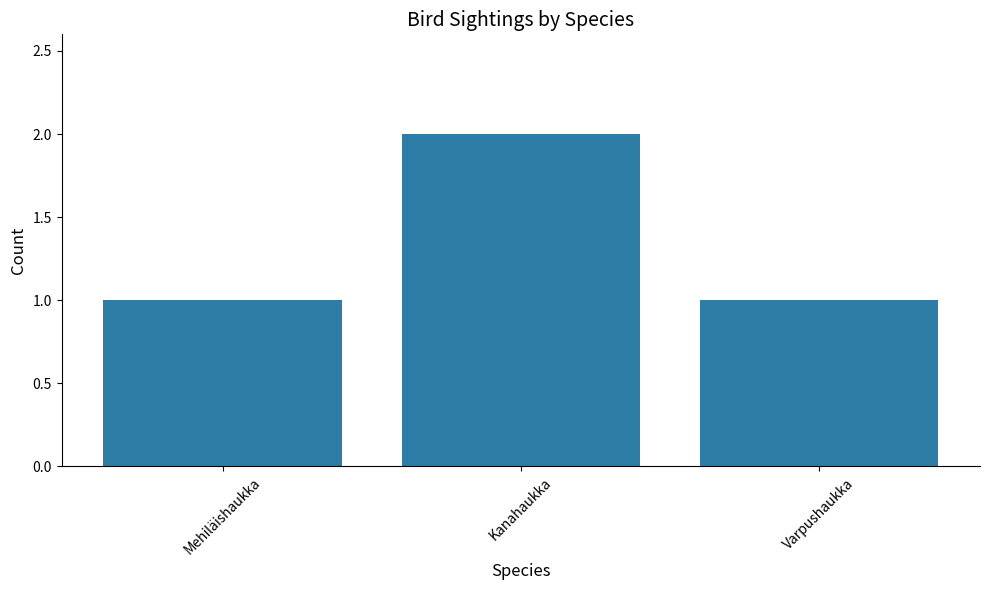

Are the bars horizontal?

No